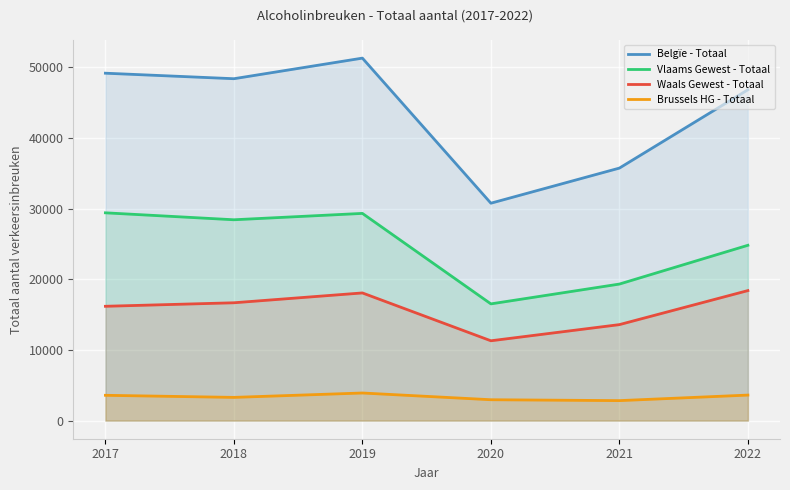

The value of Vlaams Gewest - Totaal at 2018 is 48439. True or false?

False